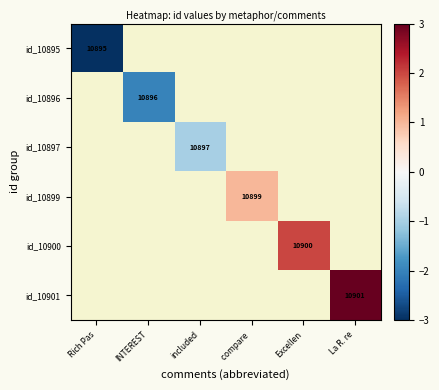

The id_10901 series shows 10901 at La R. re. True or false?

True